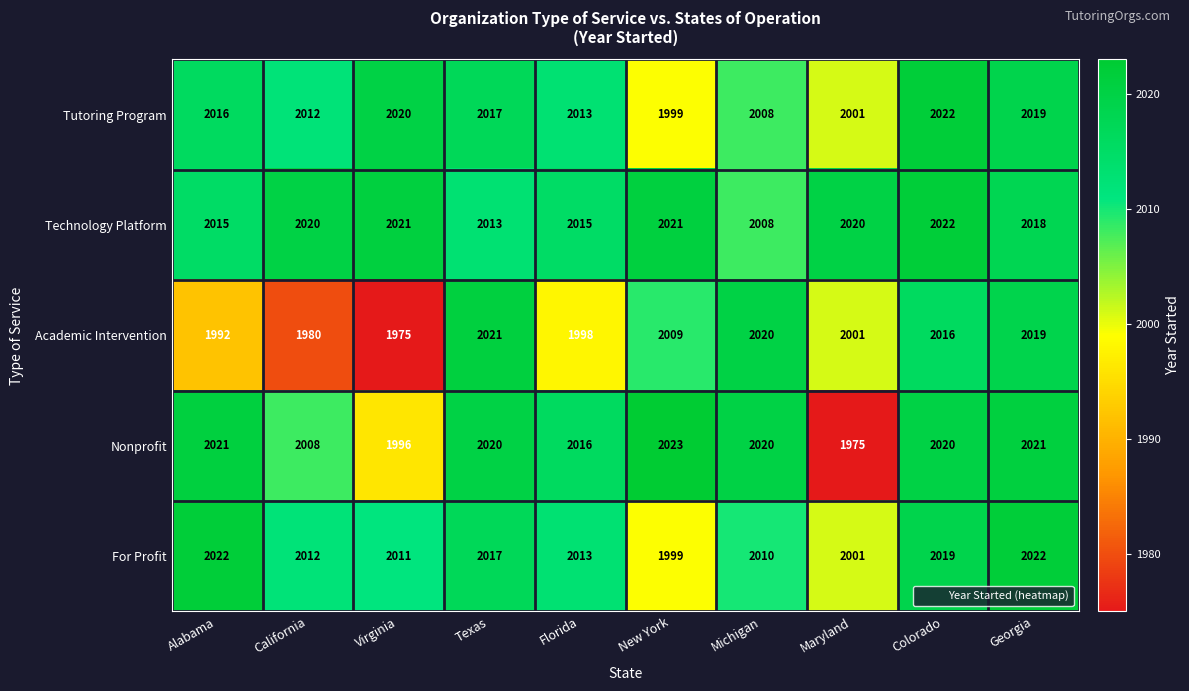

What is the minimum value shown in the chart?

1975